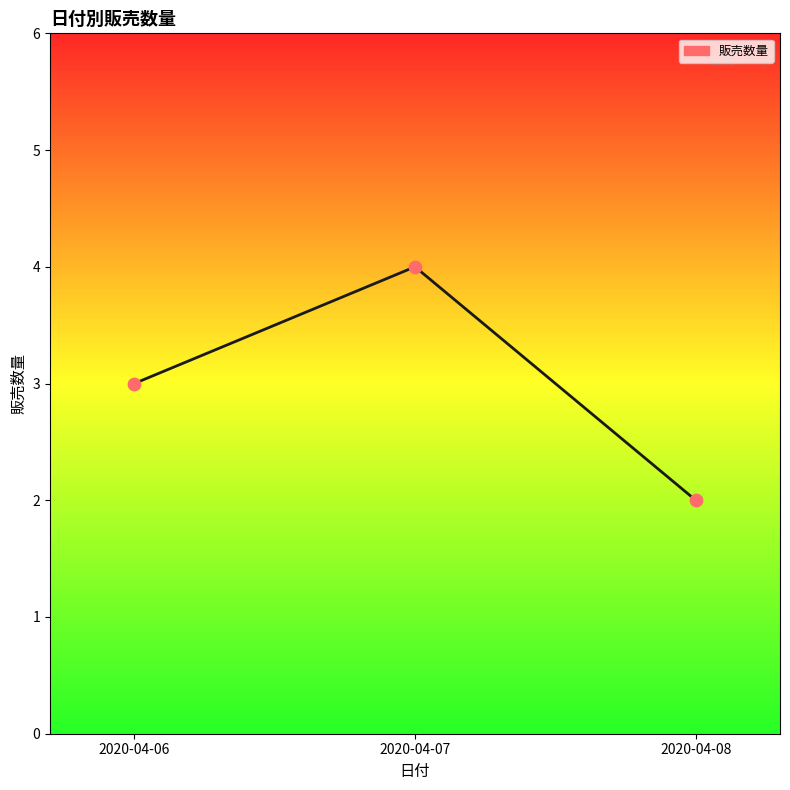

Which has a higher value, 2020-04-07 or 2020-04-06?

2020-04-07